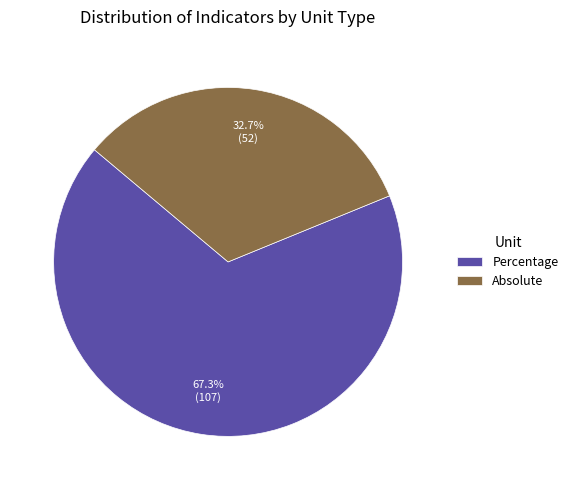

Which slice is the smallest?

Absolute